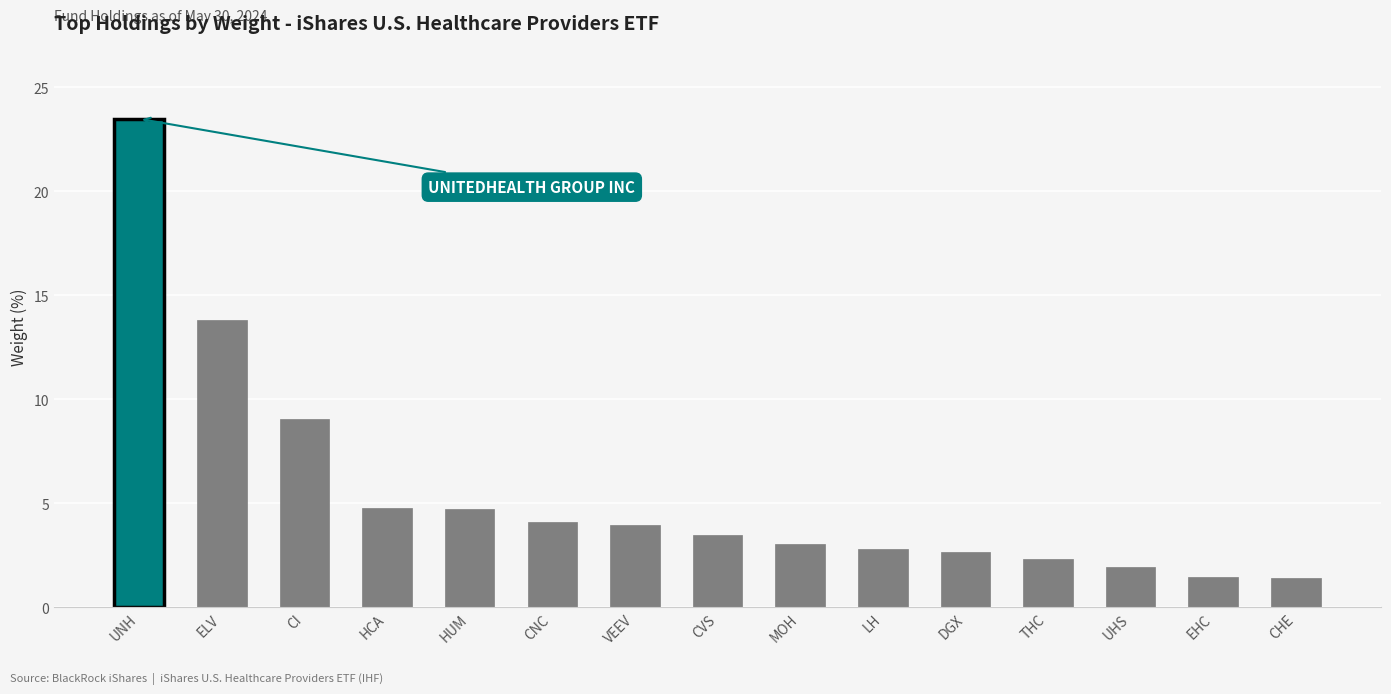

Where is the data nearest to the value 12?

ELV